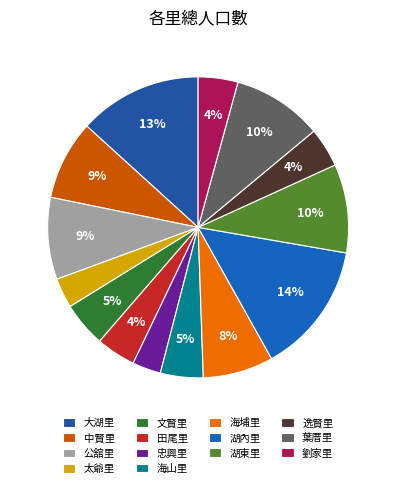

Is it true that 海埔里 is 18% of the pie?

False